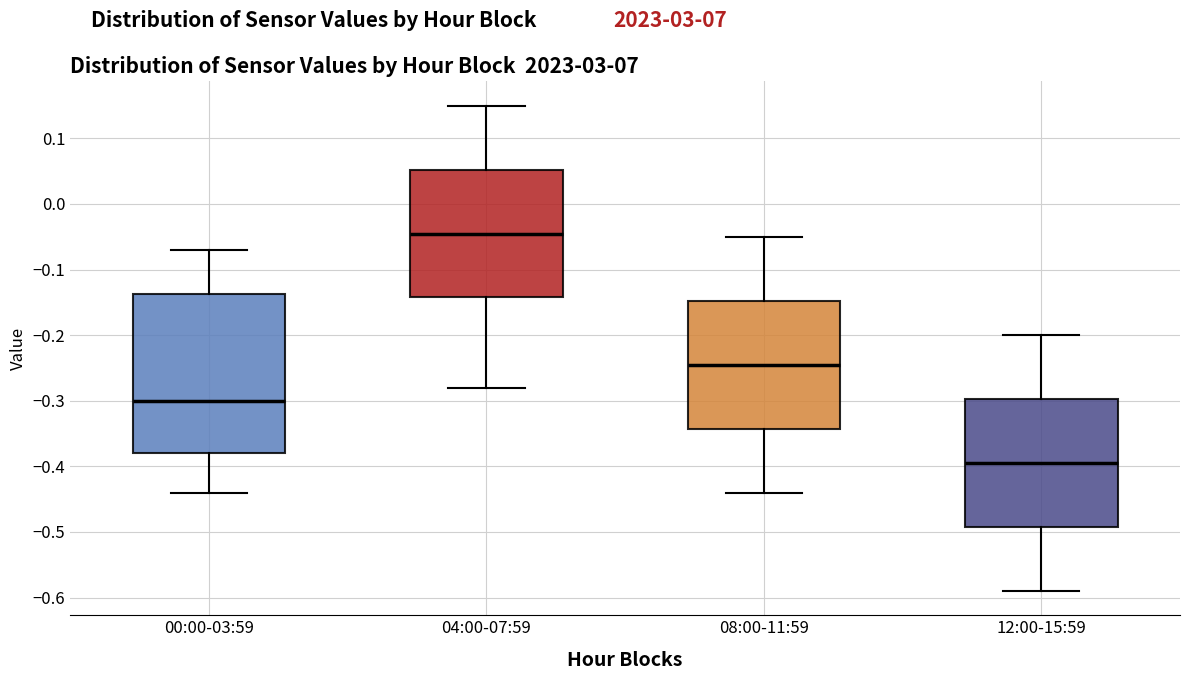

Reading left to right, transcribe this box plot: for each box, give where its median line is, the range the box spans, and where its two whiskers end, as read against the y-axis. The values are not printed on the chart, so give them approximately, as read against the axis.

00:00-03:59: median -0.30, box -0.38 to -0.14, whiskers -0.44 to -0.07
04:00-07:59: median -0.04, box -0.14 to 0.05, whiskers -0.28 to 0.15
08:00-11:59: median -0.24, box -0.34 to -0.15, whiskers -0.44 to -0.05
12:00-15:59: median -0.39, box -0.49 to -0.30, whiskers -0.59 to -0.20